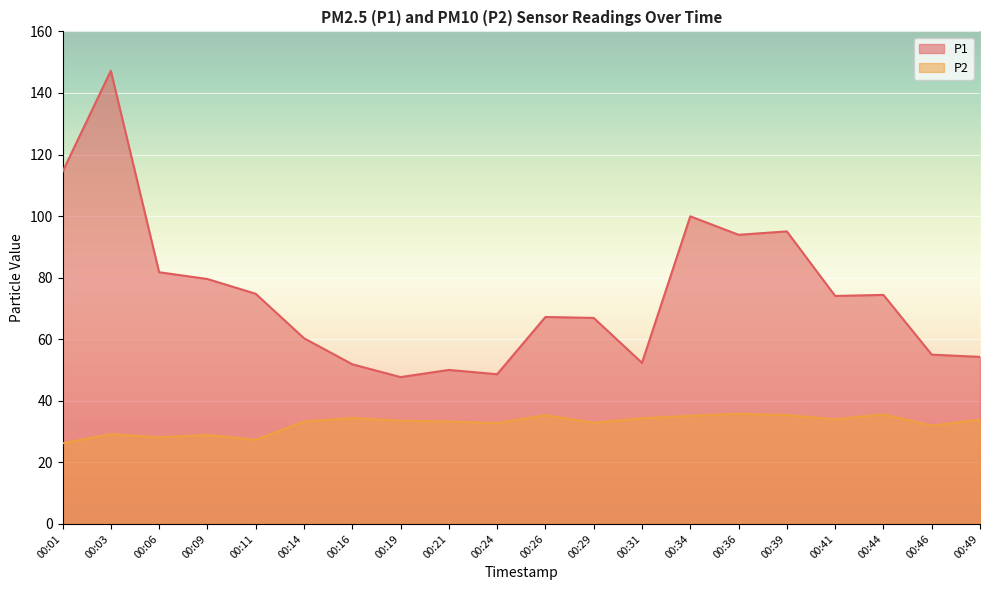

At how many categories does at least one series exceed 81?

6